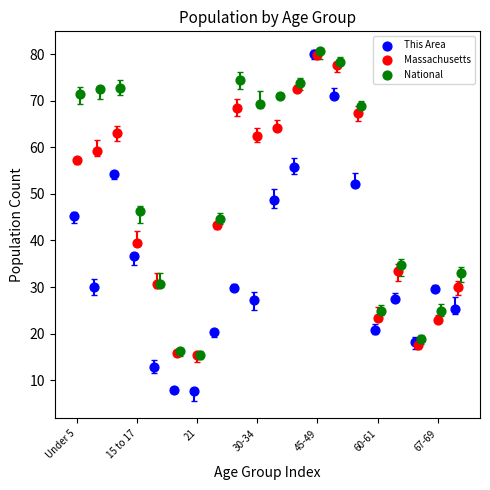

What are all the series names shown in the legend?

This Area, Massachusetts, National